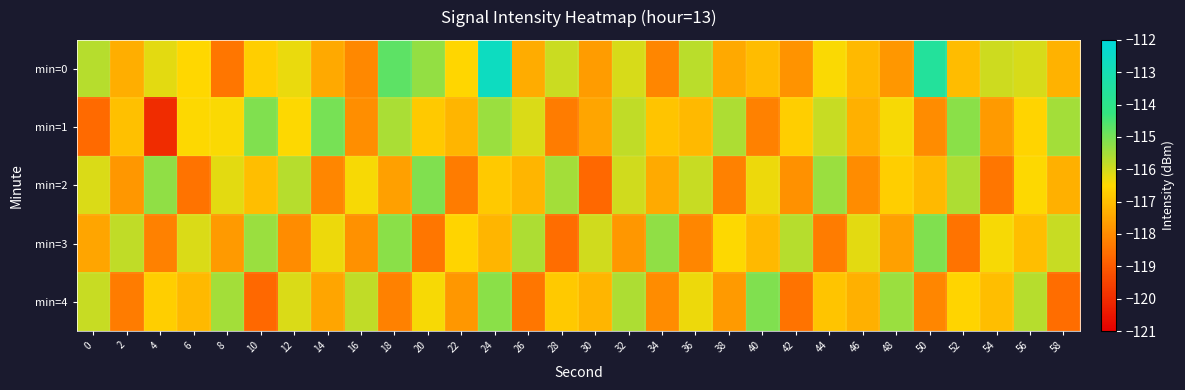

What is the total value across all series at 58?

-584.6